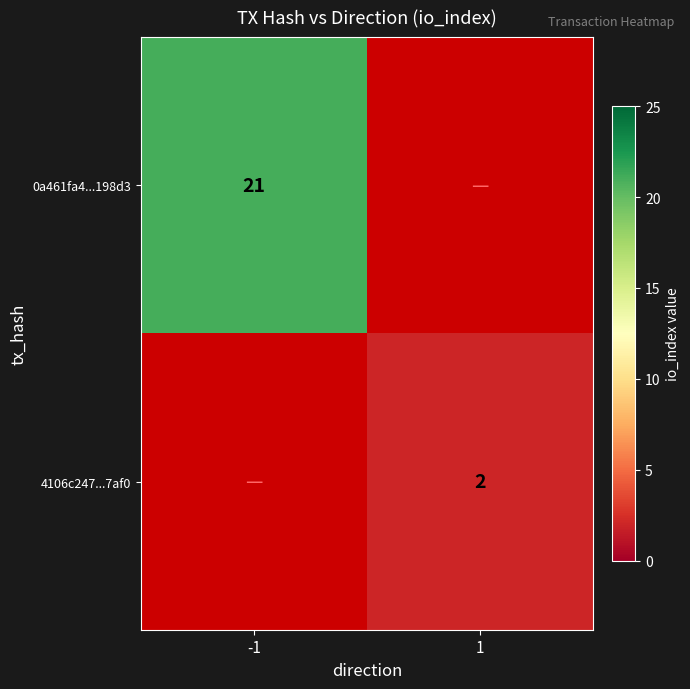

The value of 4106c247...7af0 at 1 is 2. True or false?

True